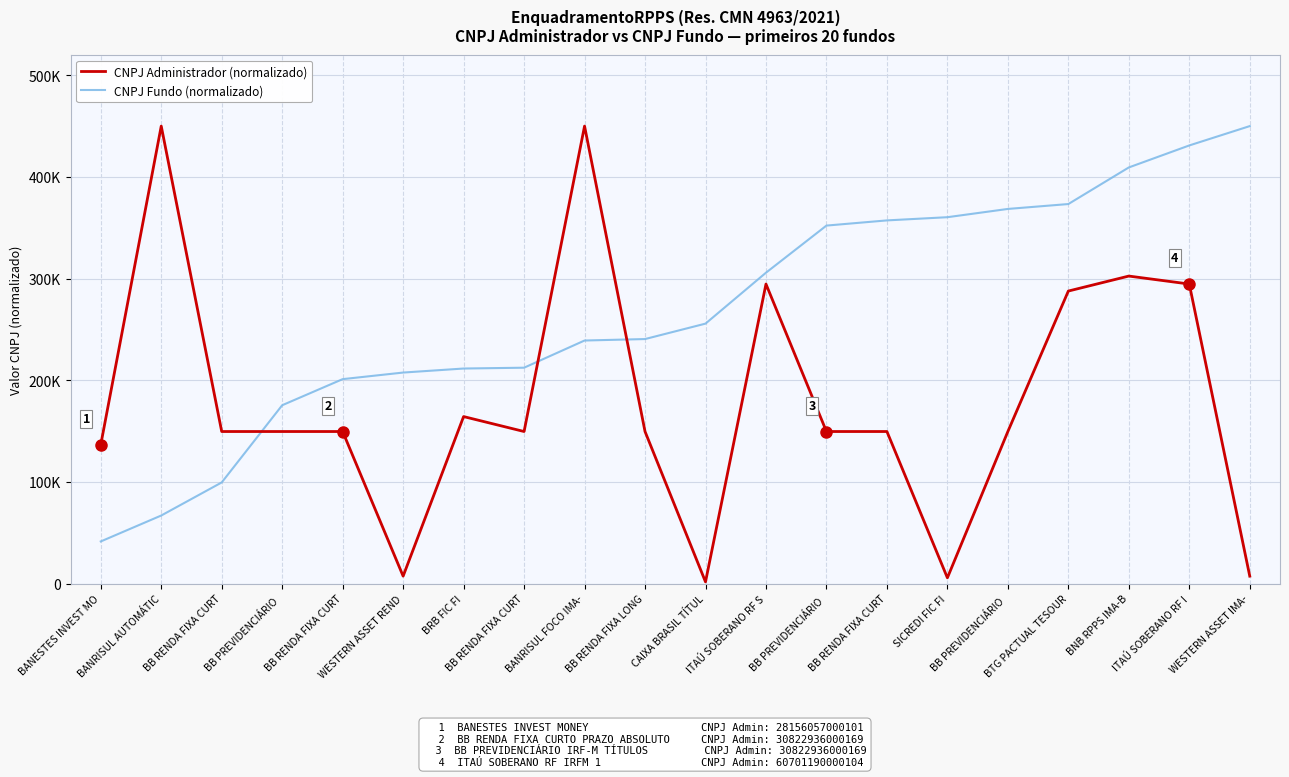

Rank the series by their average value, from highest to lowest.

CNPJ Fundo (normalizado), CNPJ Administrador (normalizado)